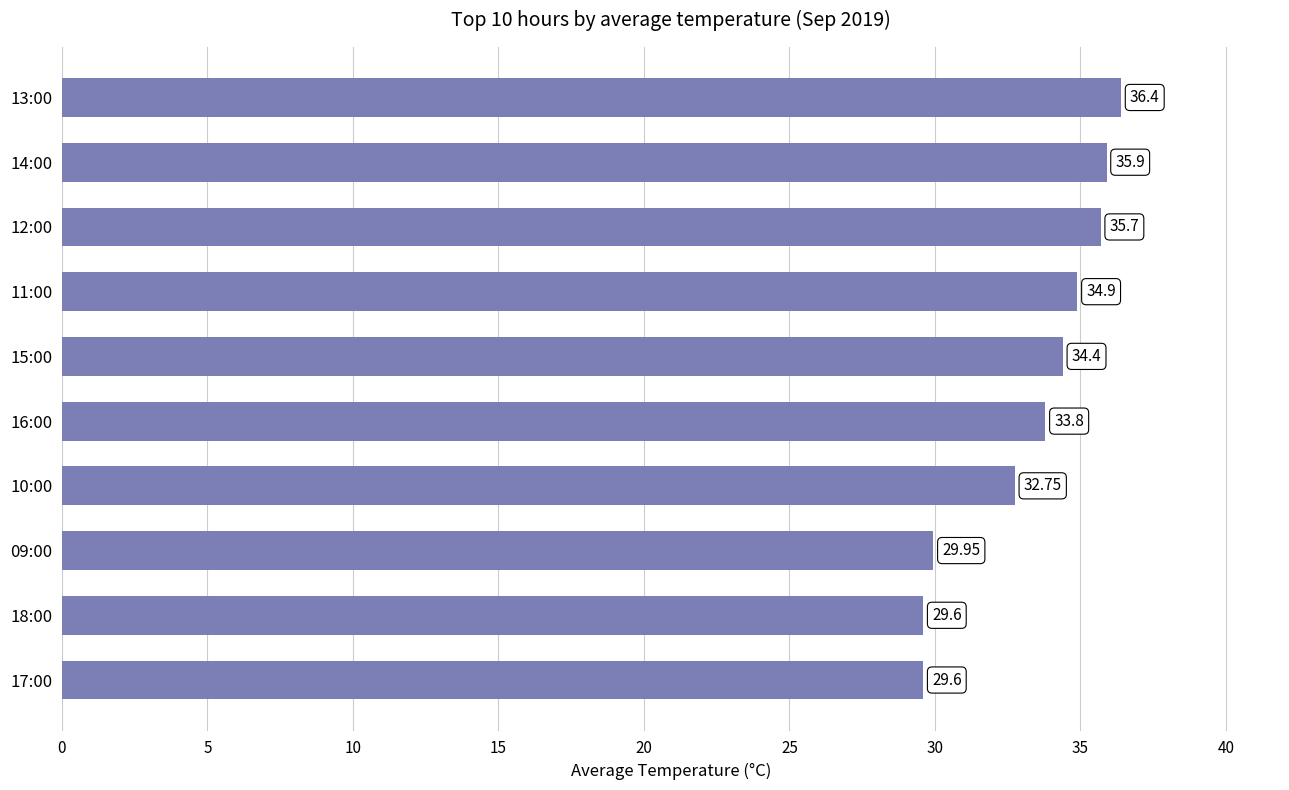

Are the bars grouped side by side (vs. stacked)?

No